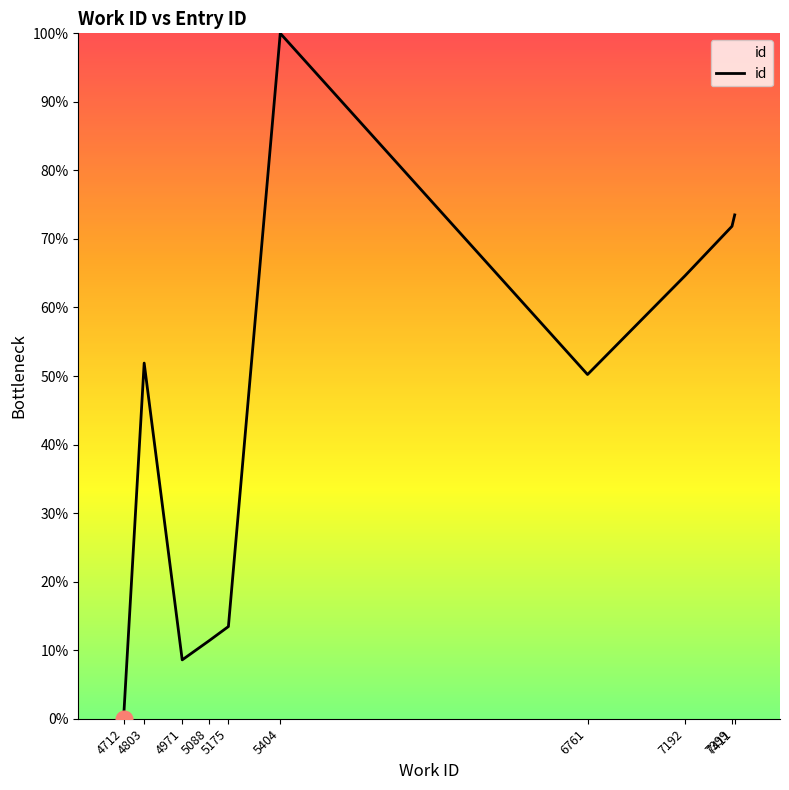

At which category does the chart reach its minimum across all series?

4712